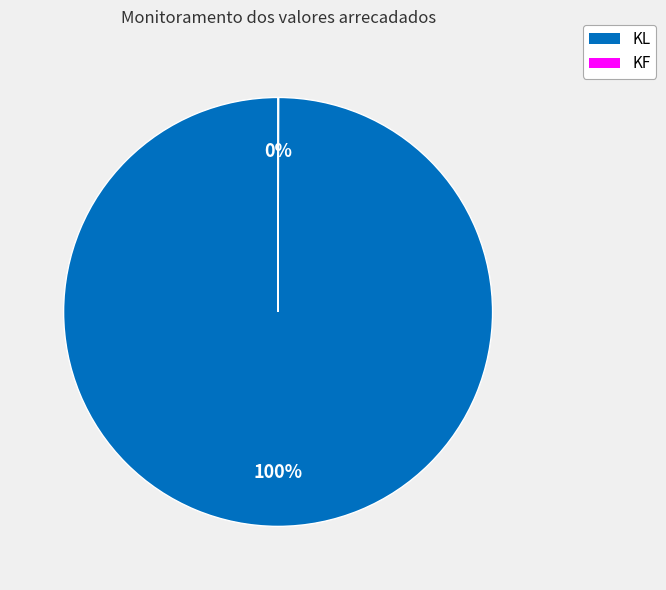

Which category has the biggest portion of the pie?

KL